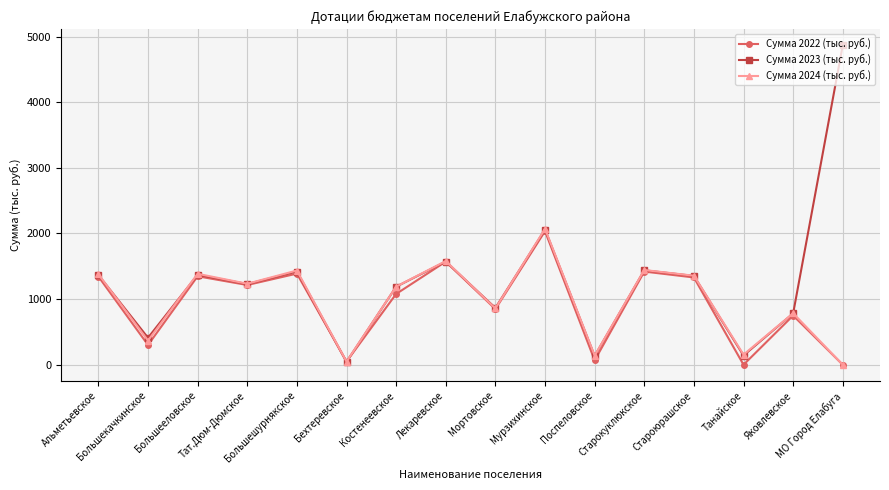

What are all the series names shown in the legend?

Сумма 2022 (тыс. руб.), Сумма 2023 (тыс. руб.), Сумма 2024 (тыс. руб.)